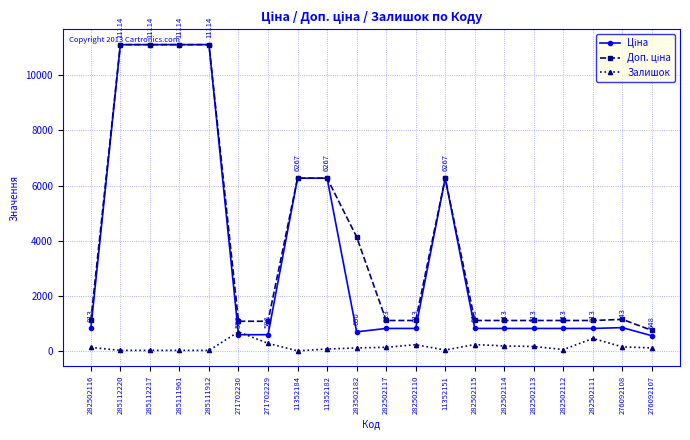

The Залишок series shows 450.0 at 282502111. True or false?

True